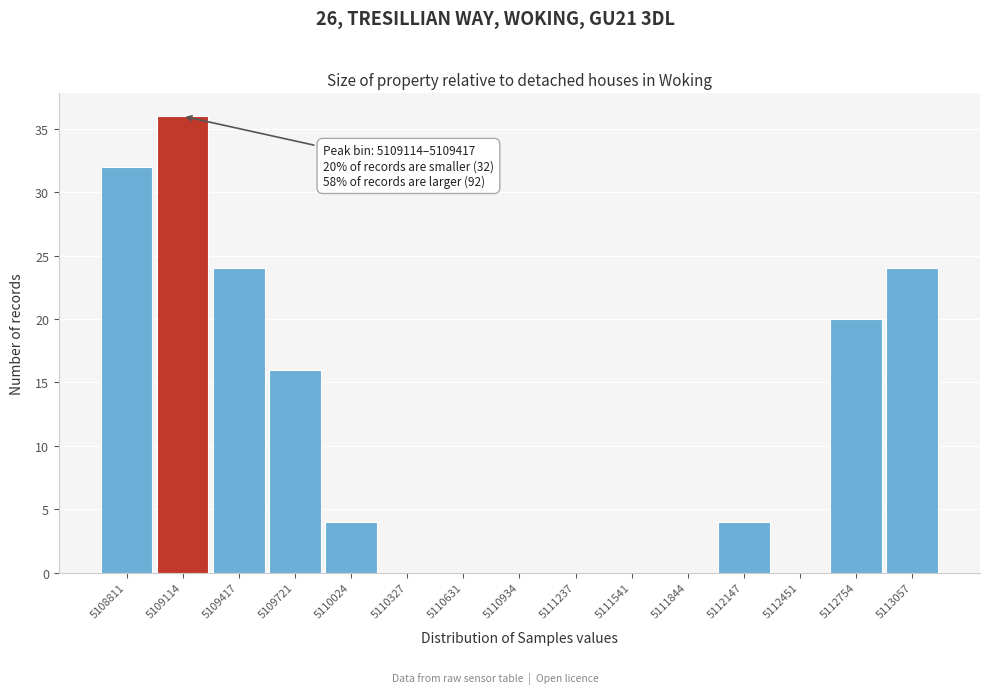

Reading right to left, transcribe all the data shown in this chart.

5113057=24	5112754=20	5112451=0	5112147=4	5111844=0	5111541=0	5111237=0	5110934=0	5110631=0	5110327=0	5110024=4	5109721=16	5109417=24	5109114=36	5108811=32